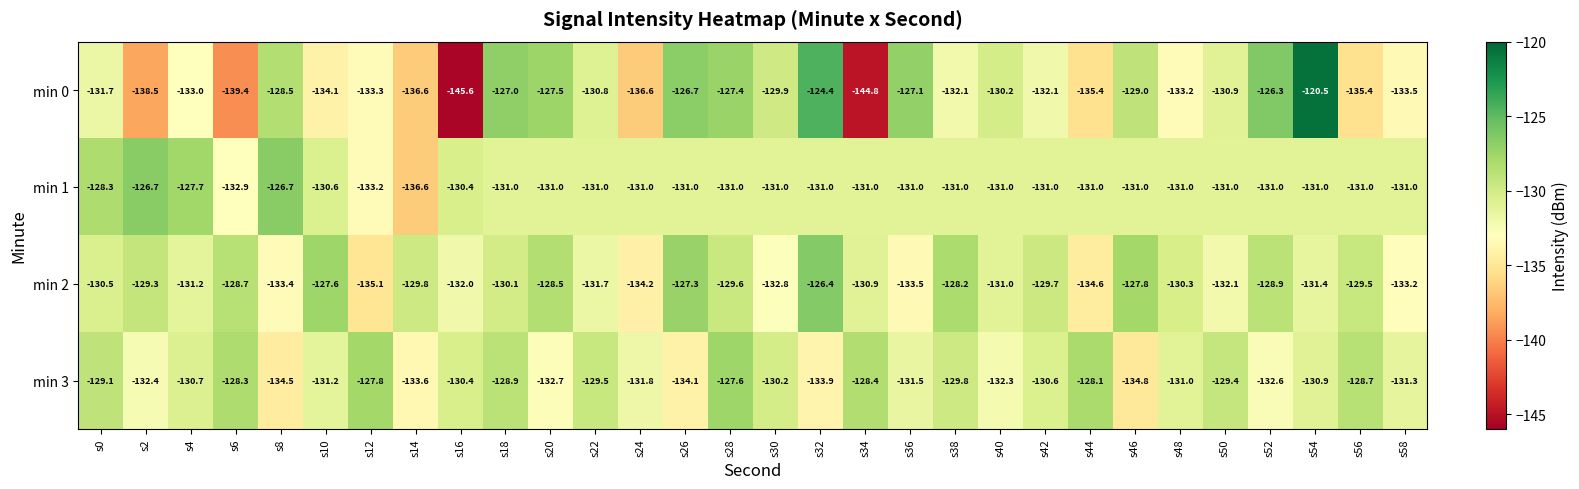

Which series has the widest spread of values?

min 0